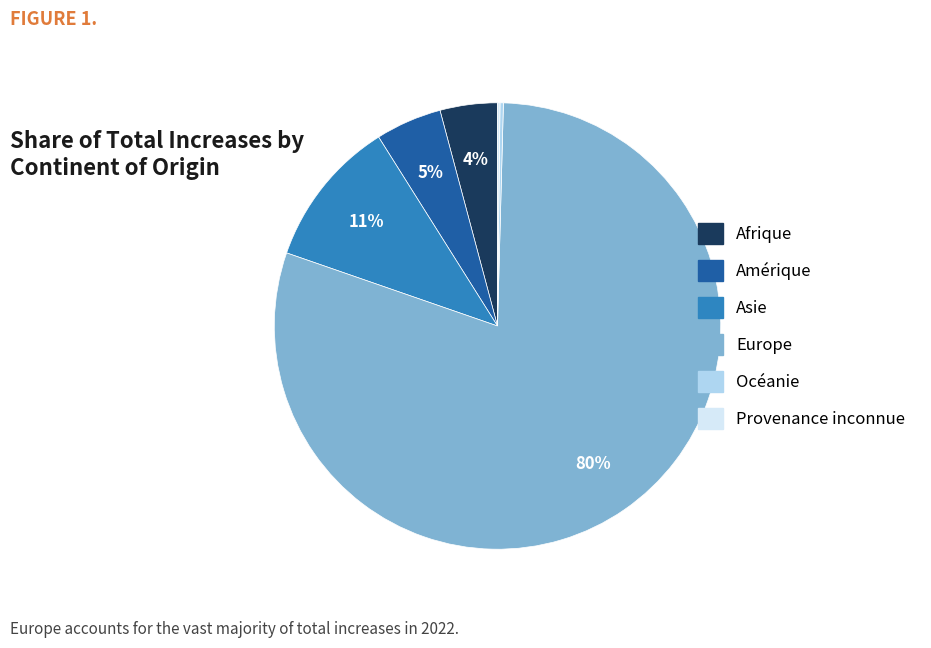

What percentage is the Europe slice, to the nearest percent?

80%